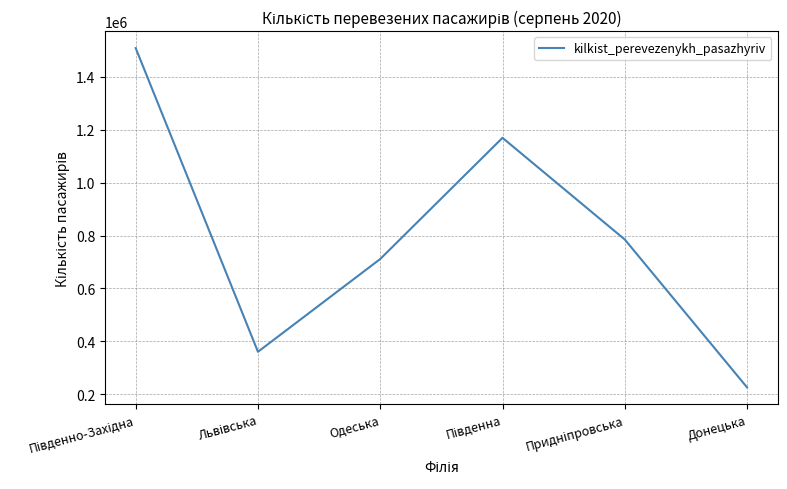

Approximately how many times larger is the value at Донецька compared to Одеська?

0.3